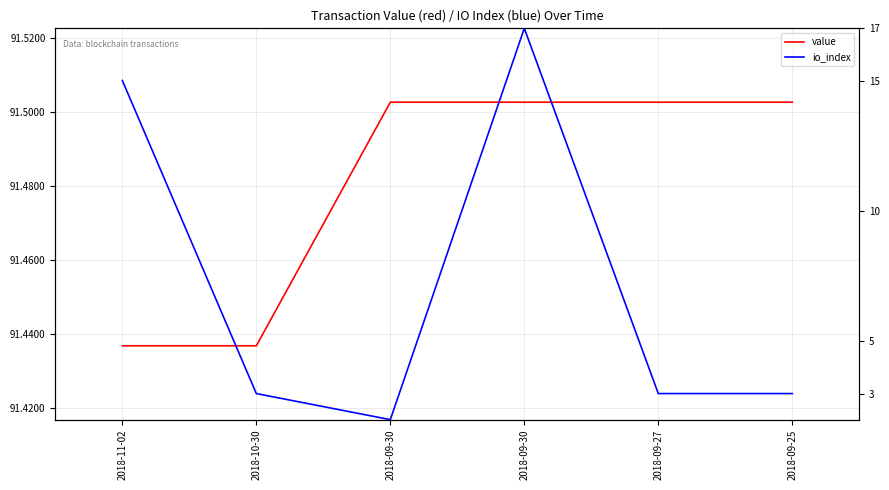

What is the lowest value of the io_index series?

91.4